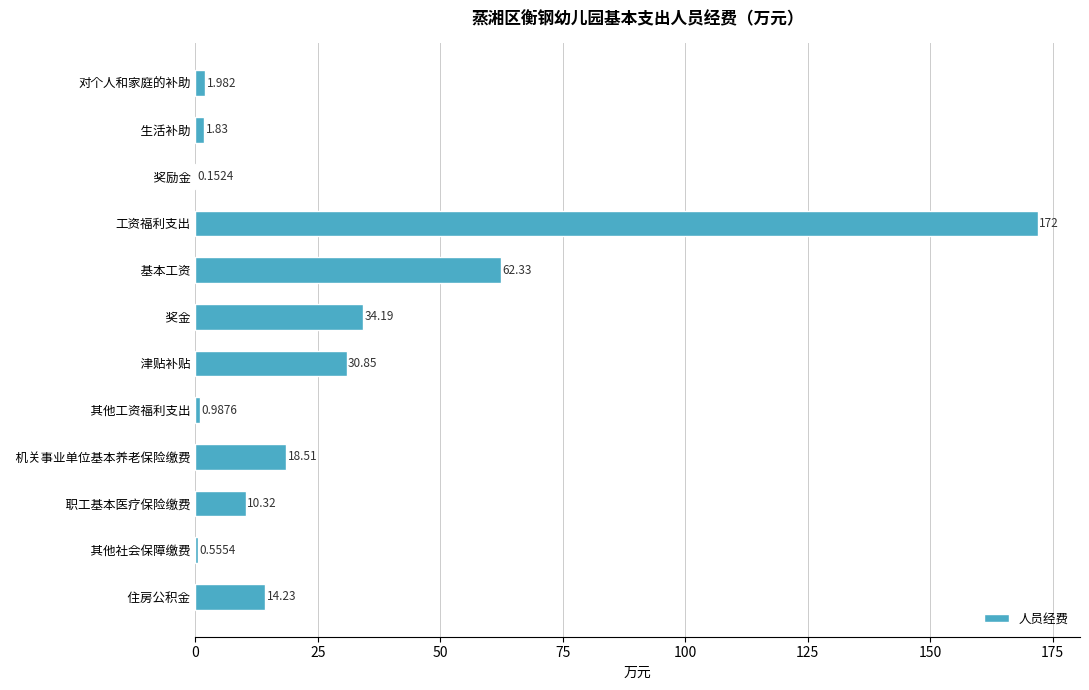

What is the average value?

29.0